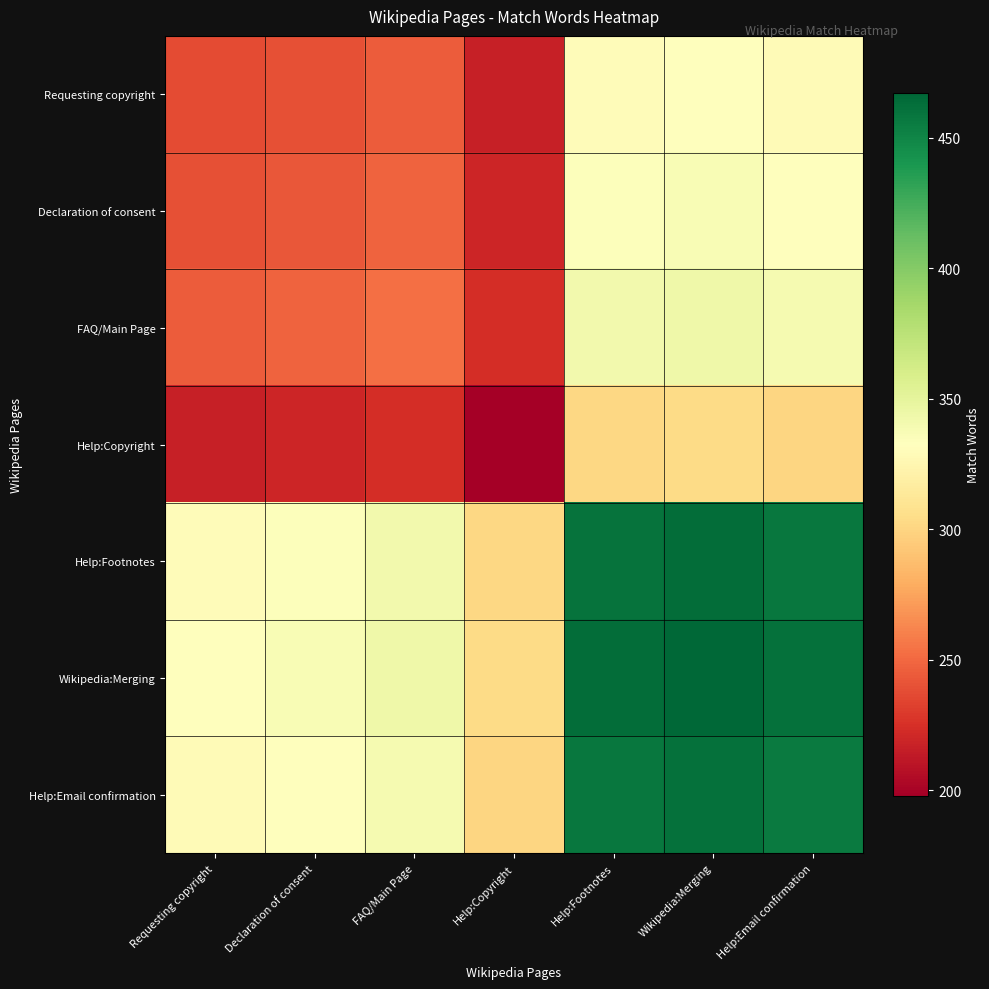

Reading left to right, list all the values displayed in this chart.

Requesting copyright: Requesting copyright=237.0	Declaration of consent=240.0	FAQ/Main Page=244.9	Help:Copyright=216.6	Help:Footnotes=330.2	Wikipedia:Merging=332.7	Help:Email confirmation=328.7
Declaration of consent: Requesting copyright=240.0	Declaration of consent=243.0	FAQ/Main Page=247.9	Help:Copyright=219.3	Help:Footnotes=334.3	Wikipedia:Merging=336.9	Help:Email confirmation=332.9
FAQ/Main Page: Requesting copyright=244.9	Declaration of consent=247.9	FAQ/Main Page=253.0	Help:Copyright=223.8	Help:Footnotes=341.1	Wikipedia:Merging=343.7	Help:Email confirmation=339.7
Help:Copyright: Requesting copyright=216.6	Declaration of consent=219.3	FAQ/Main Page=223.8	Help:Copyright=198.0	Help:Footnotes=301.8	Wikipedia:Merging=304.1	Help:Email confirmation=300.5
Help:Footnotes: Requesting copyright=330.2	Declaration of consent=334.3	FAQ/Main Page=341.1	Help:Copyright=301.8	Help:Footnotes=460.0	Wikipedia:Merging=463.5	Help:Email confirmation=458.0
Wikipedia:Merging: Requesting copyright=332.7	Declaration of consent=336.9	FAQ/Main Page=343.7	Help:Copyright=304.1	Help:Footnotes=463.5	Wikipedia:Merging=467.0	Help:Email confirmation=461.5
Help:Email confirmation: Requesting copyright=328.7	Declaration of consent=332.9	FAQ/Main Page=339.7	Help:Copyright=300.5	Help:Footnotes=458.0	Wikipedia:Merging=461.5	Help:Email confirmation=456.0